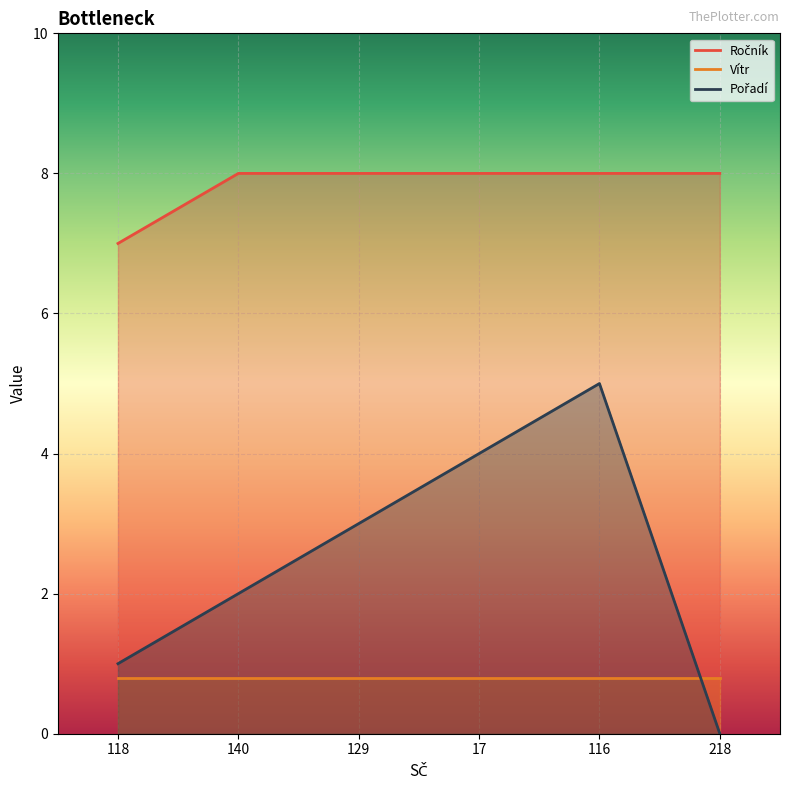

True or false: Ročník and Pořadí cross at least once.

False